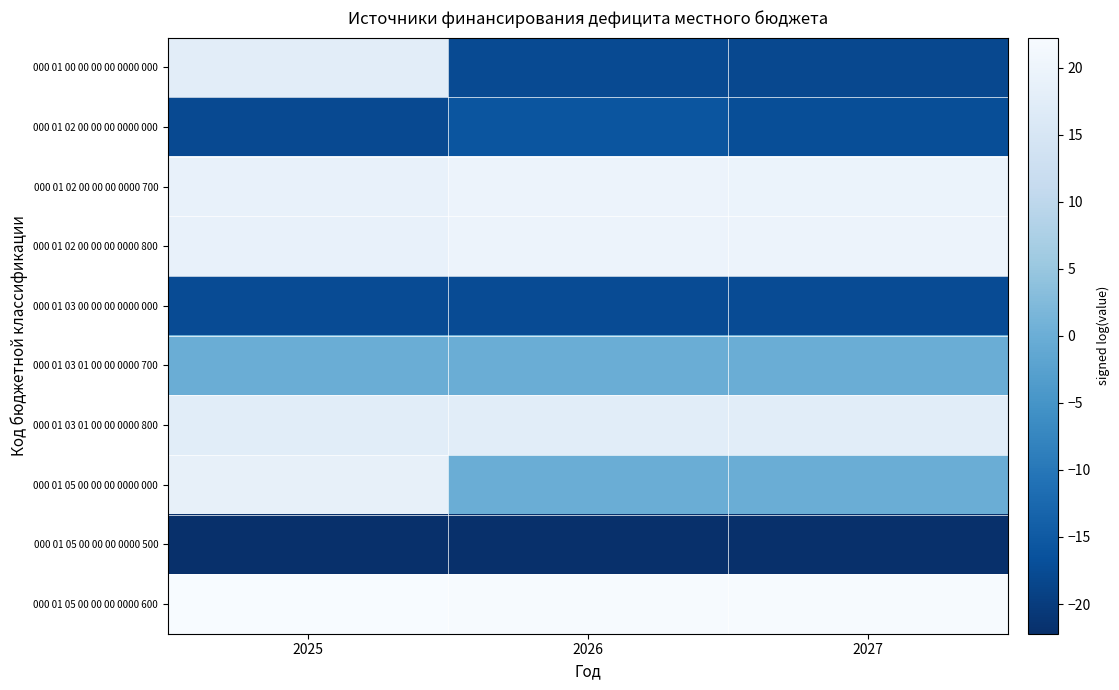

Which series has the largest total across all categories?

000 01 05 00 00 00 0000 600